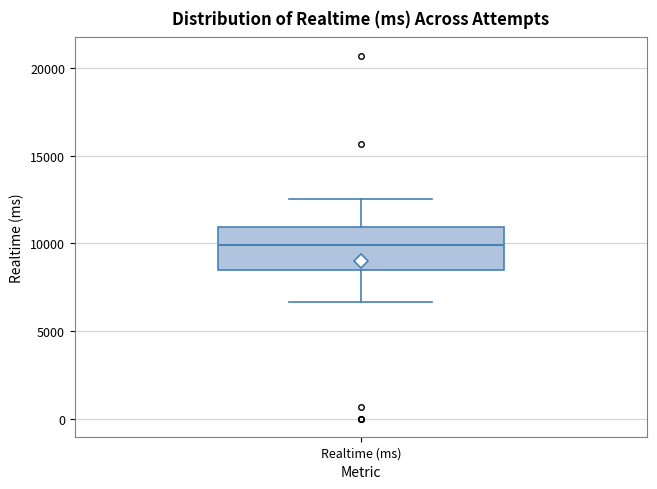

Read this box plot against the y-axis: the position of the median line, the range covered by the box, and the ends of both whiskers. The values are not printed on the chart, so give them approximately, as read against the axis.

median 10000, box 8500 to 11000, whiskers 6500 to 12500